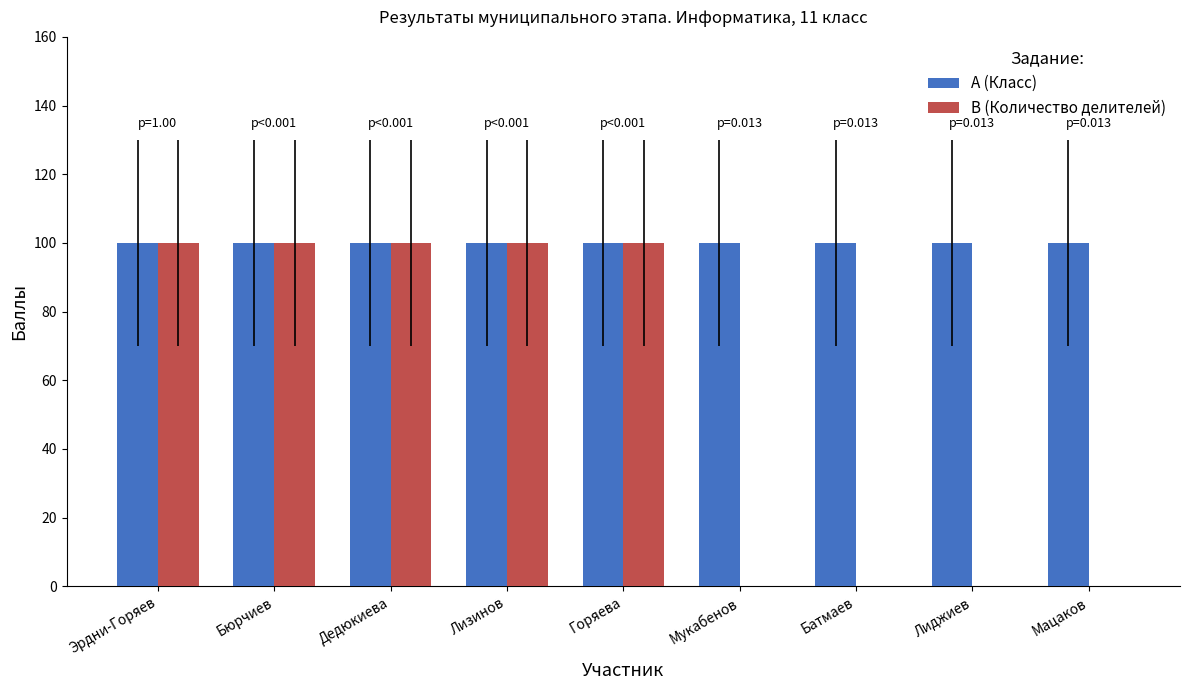

Is it true that B (Количество делителей) equals 0 at Батмаев?

True